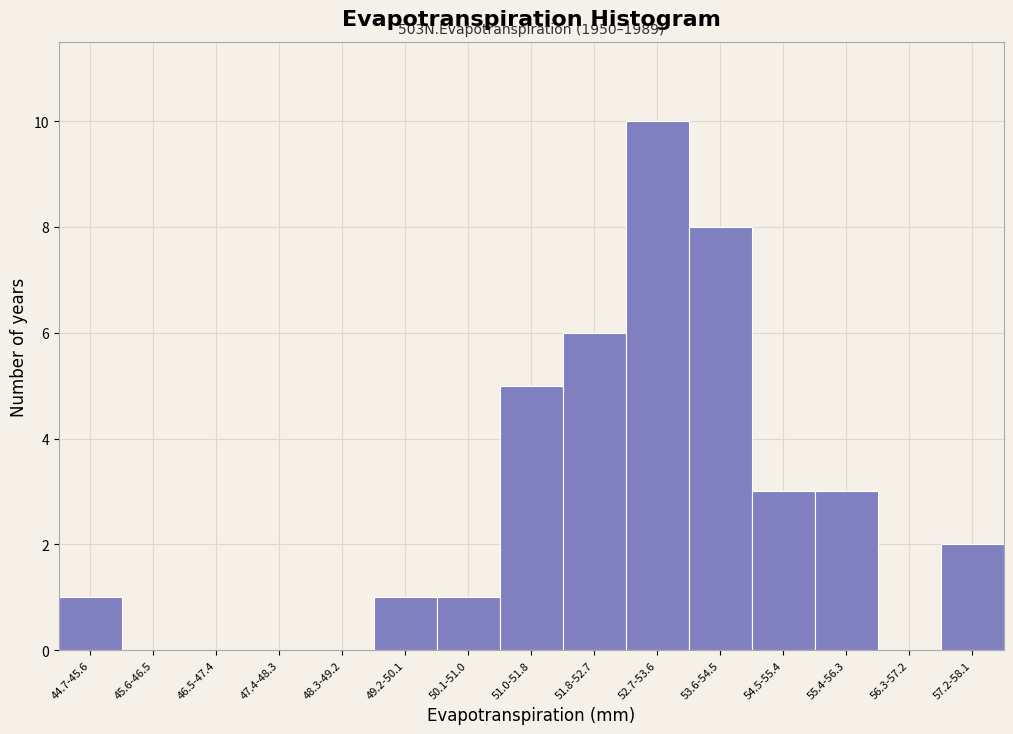

Reading left to right, transcribe all the data shown in this chart.

44.7-45.6=1	45.6-46.5=0	46.5-47.4=0	47.4-48.3=0	48.3-49.2=0	49.2-50.1=1	50.1-51.0=1	51.0-51.8=5	51.8-52.7=6	52.7-53.6=10	53.6-54.5=8	54.5-55.4=3	55.4-56.3=3	56.3-57.2=0	57.2-58.1=2